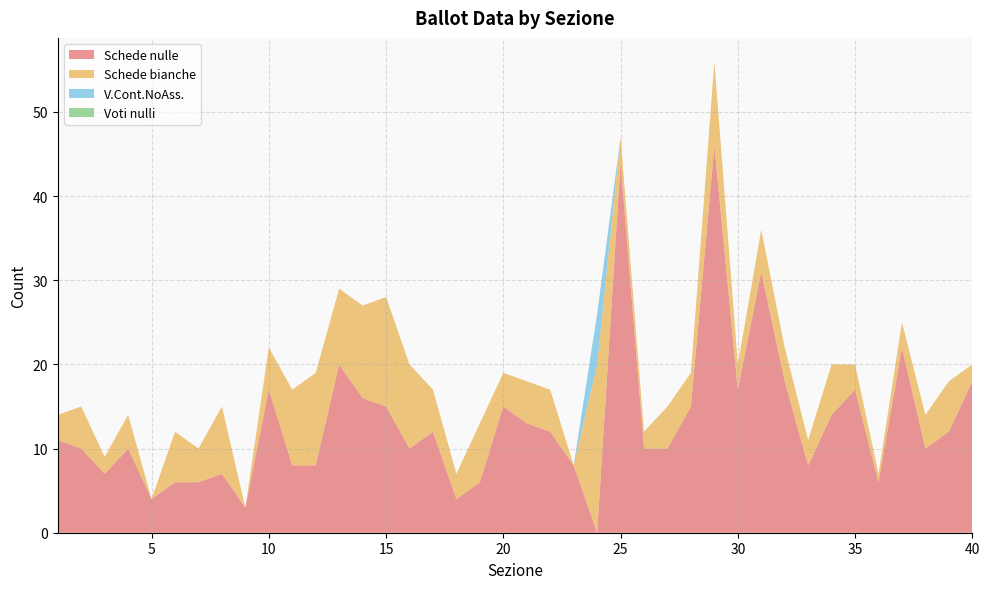

Reading right to left, what are all the values shown in this chart?

Schede nulle: 40=18	39=12	38=10	37=22	36=6	35=17	34=14	33=8	32=18	31=31	30=17	29=46	28=15	27=10	26=10	25=44	24=0	23=8	22=12	21=13	20=15	19=6	18=4	17=12	16=10	15=15	14=16	13=20	12=8	11=8	10=17	9=3	8=7	7=6	6=6	5=4	4=10	3=7	2=10	1=11
Schede bianche: 40=2	39=6	38=4	37=3	36=1	35=3	34=6	33=3	32=4	31=5	30=3	29=10	28=4	27=5	26=2	25=3	24=20	23=0	22=5	21=5	20=4	19=7	18=3	17=5	16=10	15=13	14=11	13=9	12=11	11=9	10=5	9=0	8=8	7=4	6=6	5=0	4=4	3=2	2=5	1=3
V.Cont.NoAss.: 40=0	39=0	38=0	37=0	36=0	35=0	34=0	33=0	32=0	31=0	30=0	29=0	28=0	27=0	26=0	25=0	24=6	23=0	22=0	21=0	20=0	19=0	18=0	17=0	16=0	15=0	14=0	13=0	12=0	11=0	10=0	9=0	8=0	7=0	6=0	5=0	4=0	3=0	2=0	1=0
Voti nulli: 40=0	39=0	38=0	37=0	36=0	35=0	34=0	33=0	32=0	31=0	30=0	29=0	28=0	27=0	26=0	25=0	24=0	23=0	22=0	21=0	20=0	19=0	18=0	17=0	16=0	15=0	14=0	13=0	12=0	11=0	10=0	9=0	8=0	7=0	6=0	5=0	4=0	3=0	2=0	1=0